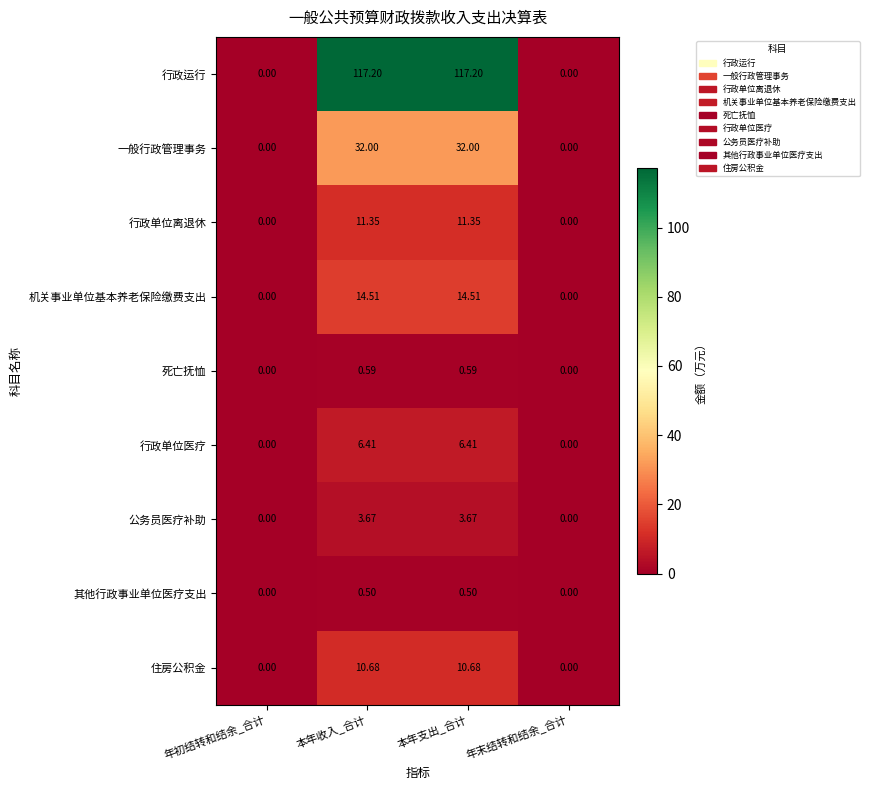

Where does the 行政单位医疗 series first go above 6?

本年收入_合计